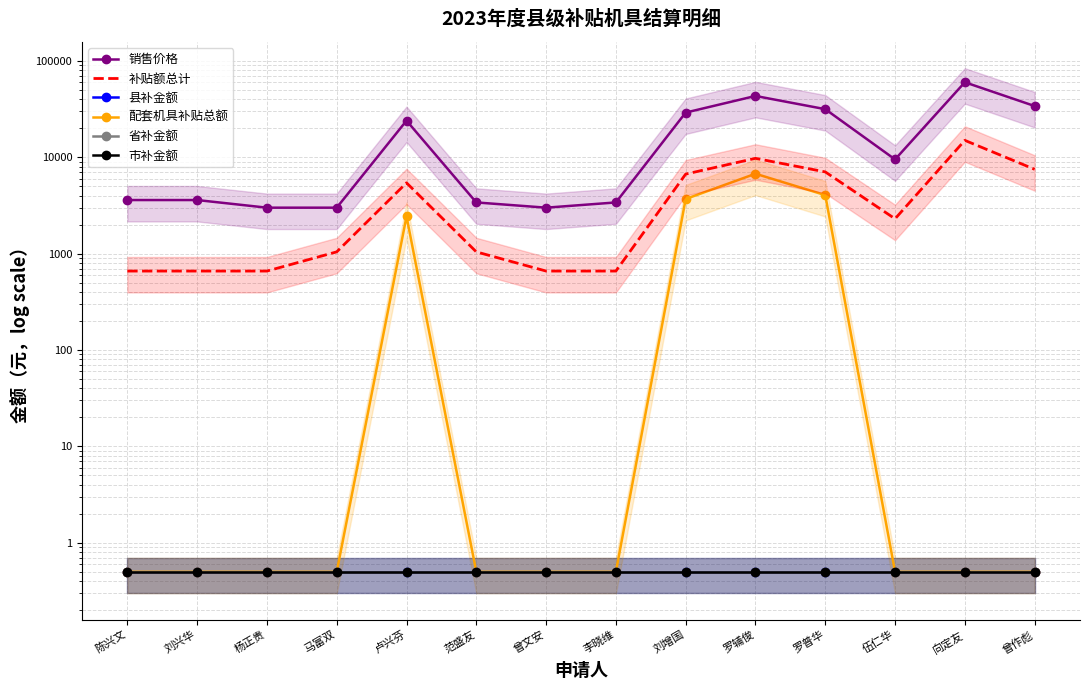

List the series in order of their peak value, highest first.

销售价格, 补贴额总计, 配套机具补贴总额, 县补金额, 省补金额, 市补金额